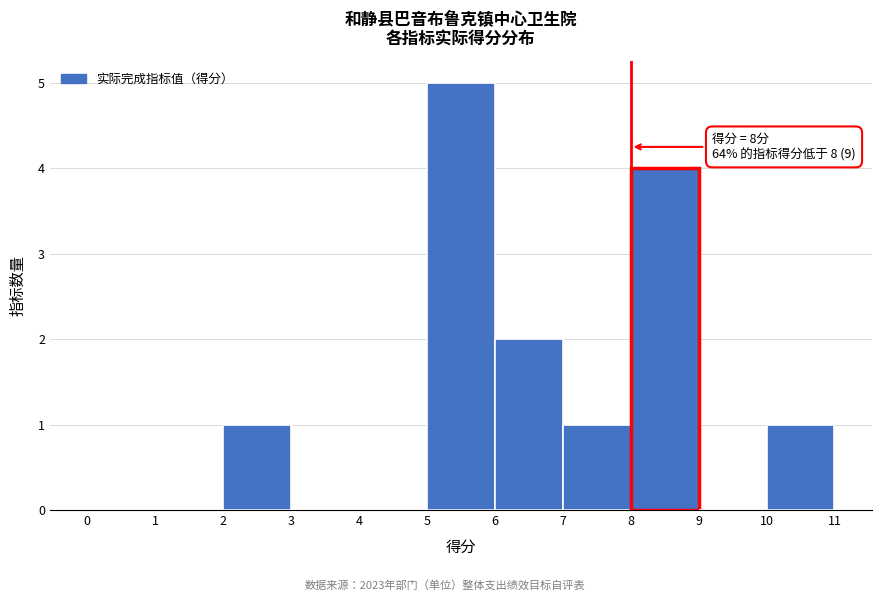

Which range on the x-axis has the tallest bar?

5 to 6